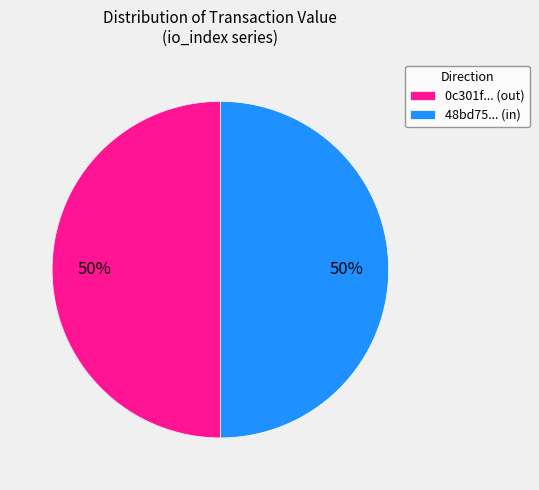

Count the number of slices in the pie.

2